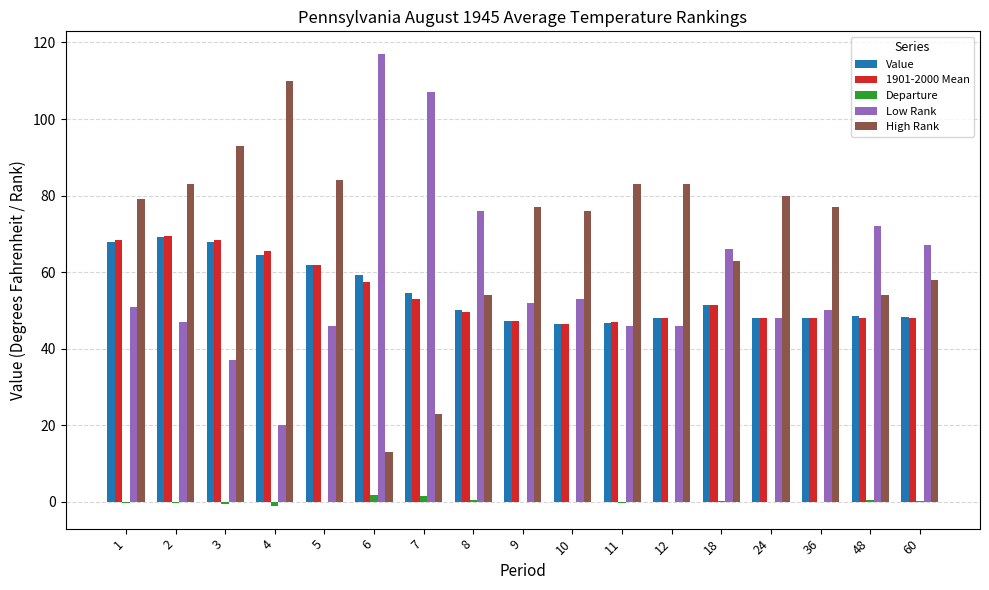

Where does the 1901-2000 Mean series first go above 49?

1